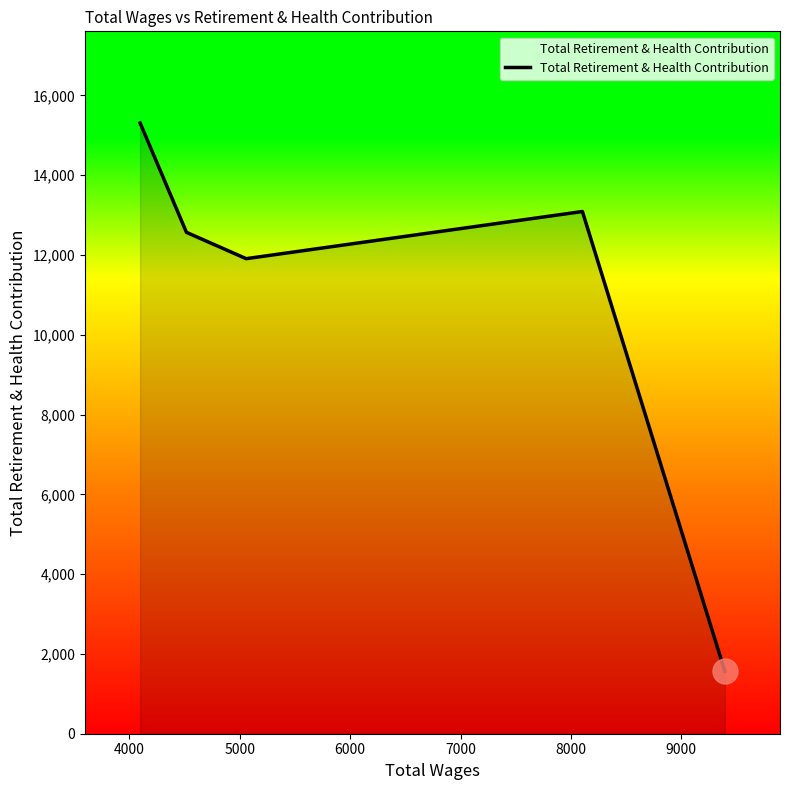

What is the maximum value shown in the chart?

15310